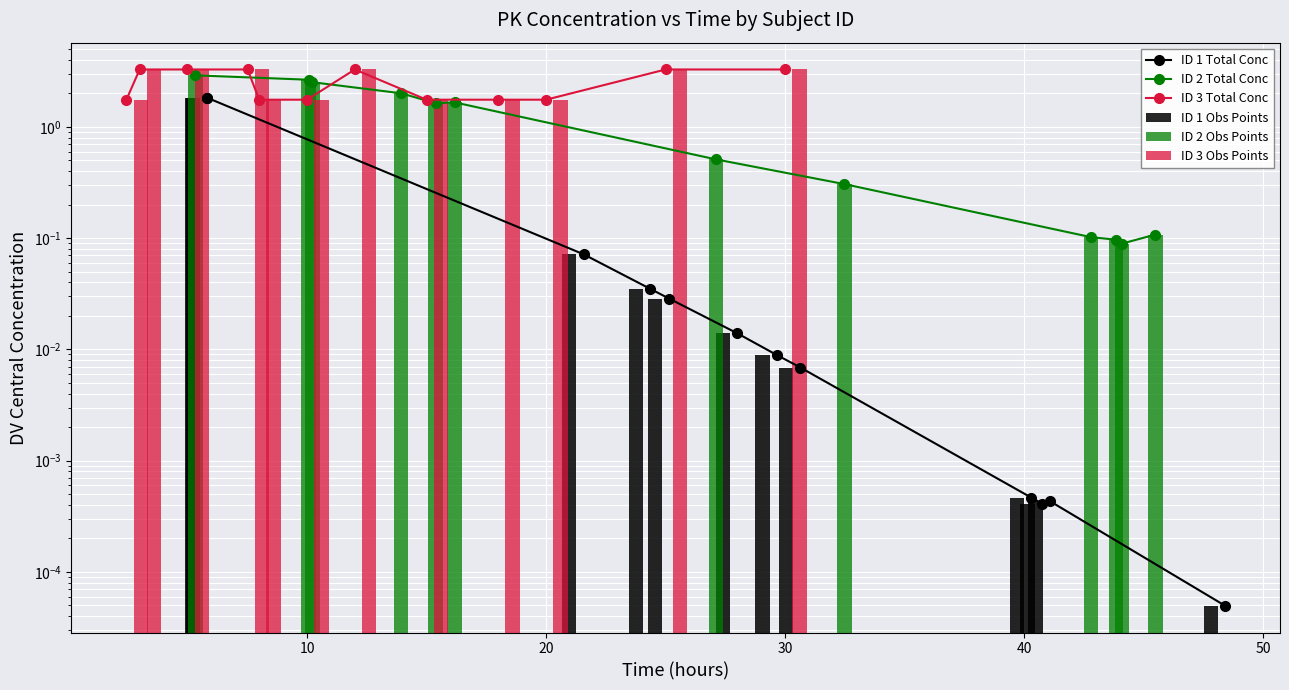

Rank the series by their maximum value, from highest to lowest.

ID 3 Total Conc, ID 3 Obs Points, ID 2 Total Conc, ID 2 Obs Points, ID 1 Total Conc, ID 1 Obs Points